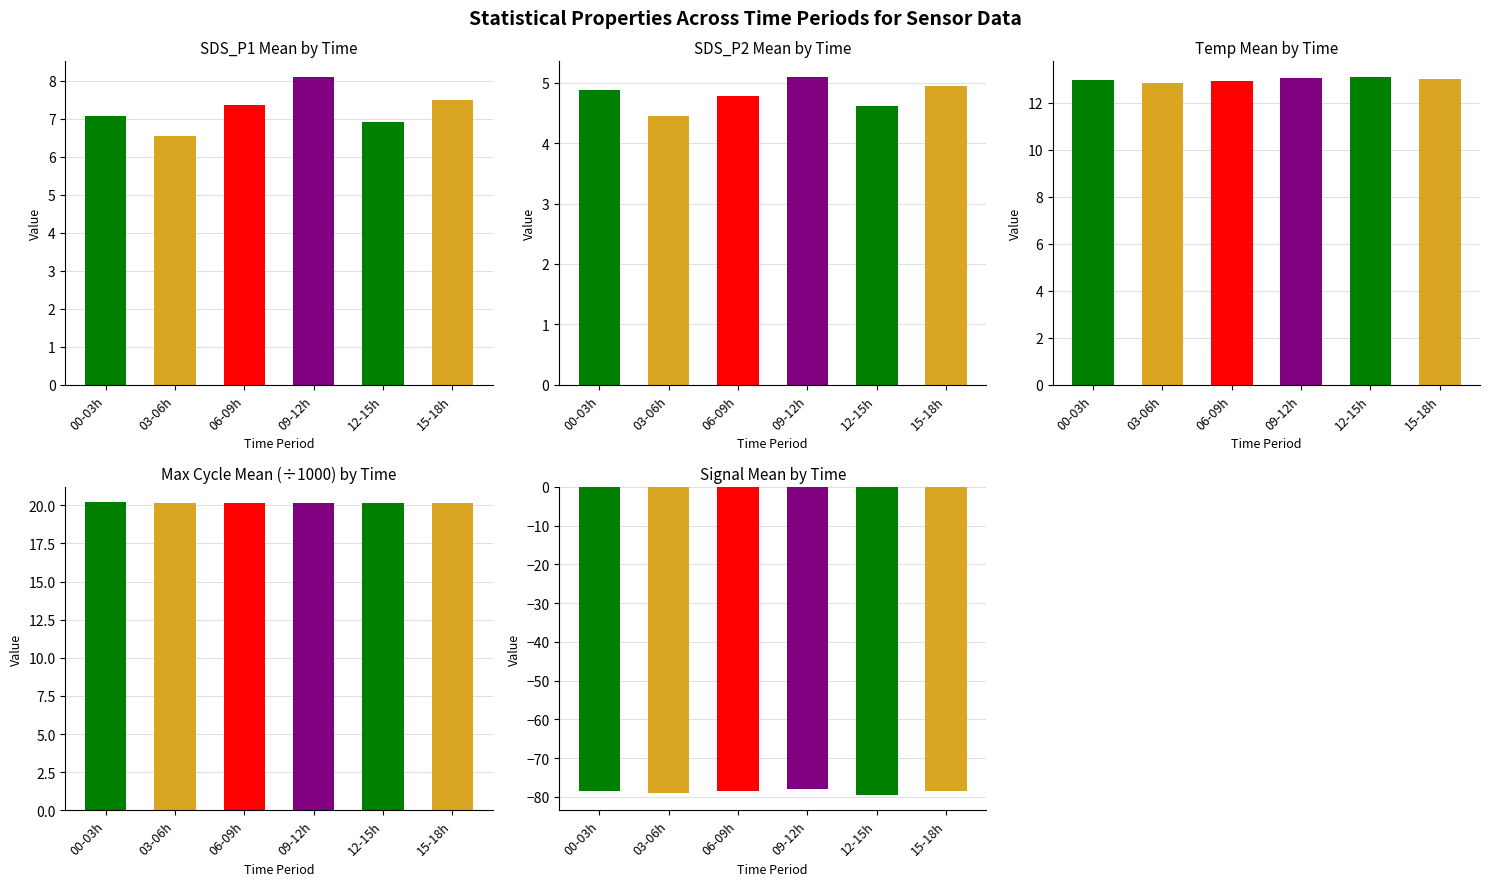

The SDS_P1 Mean by Time series shows 4.3 at 00-03h. True or false?

False